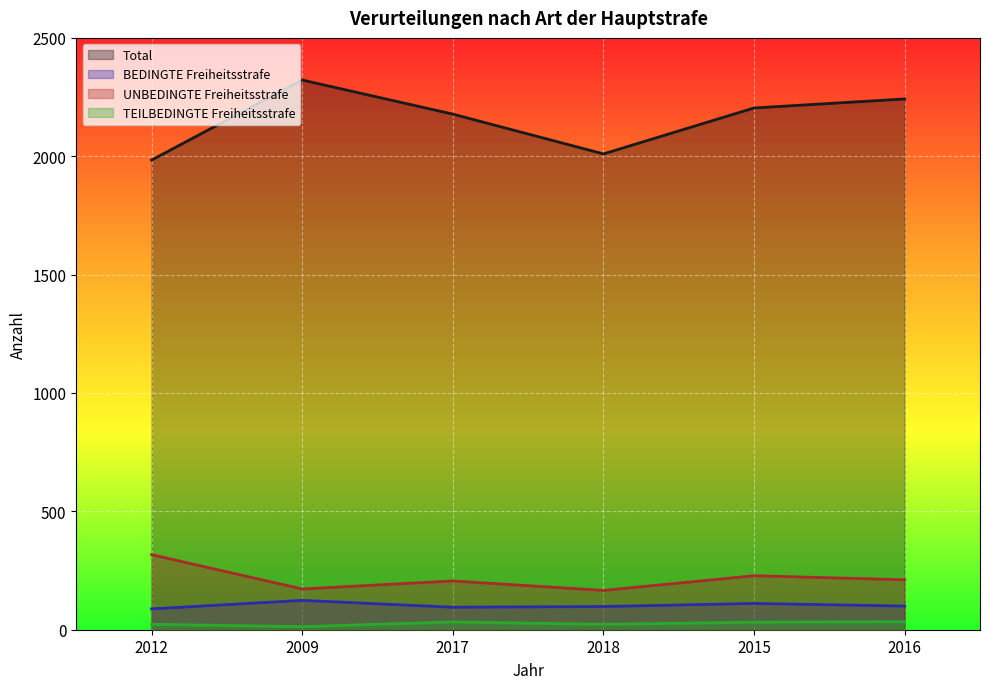

Between 2017 and 2012, which is larger?

2017